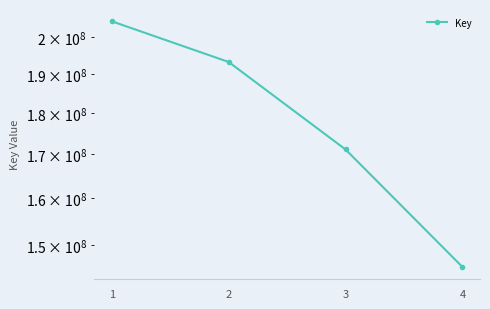

Reading right to left, what are all the values shown in this chart?

4=145505737	3=171183415	2=193204534	1=204391221